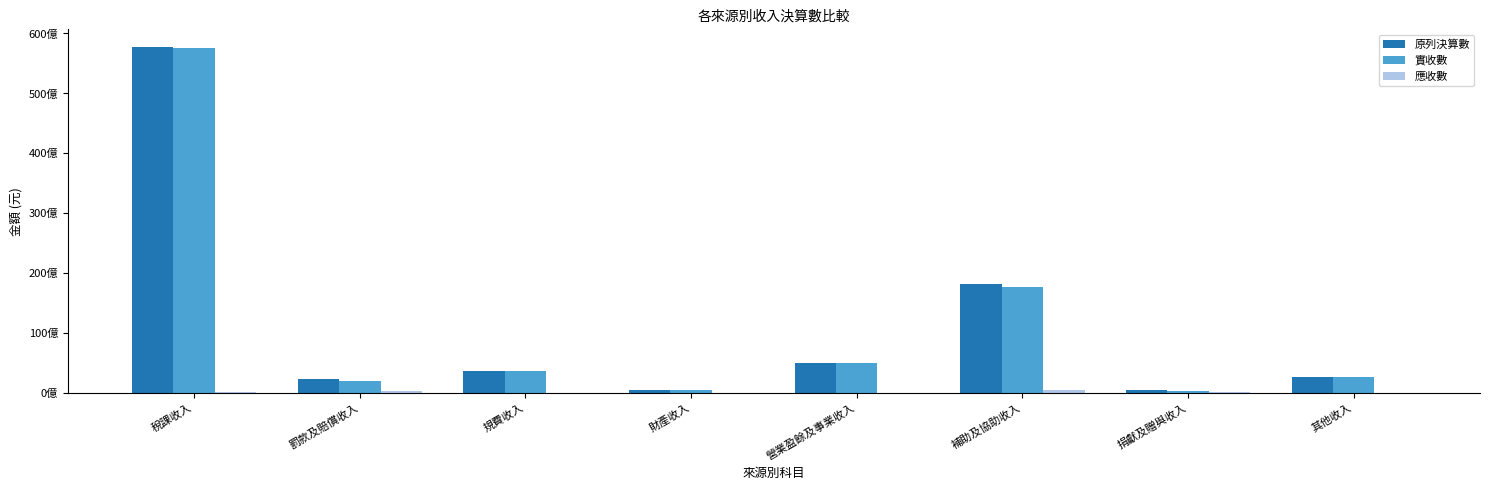

What is the highest value of the 應收數 series?

488680371